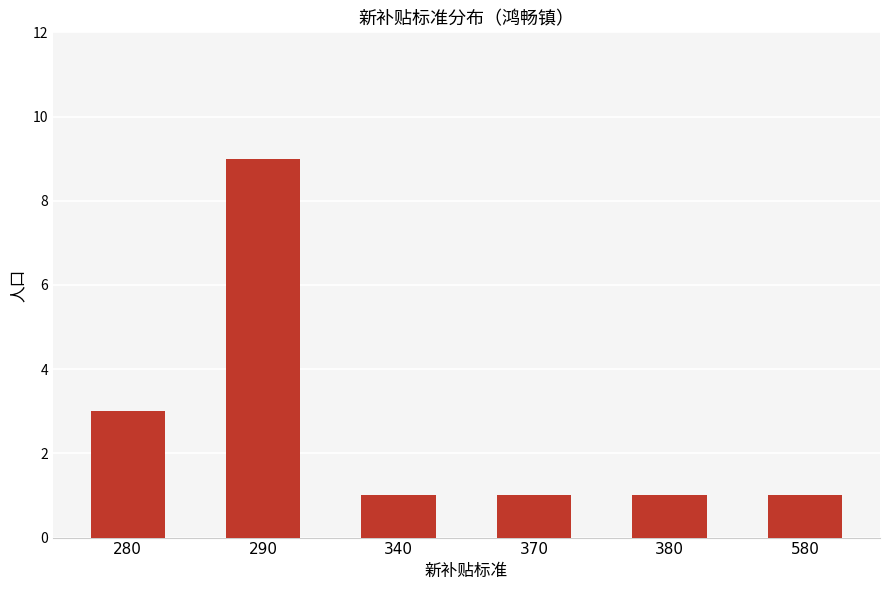

The value at 290 is 14. True or false?

False